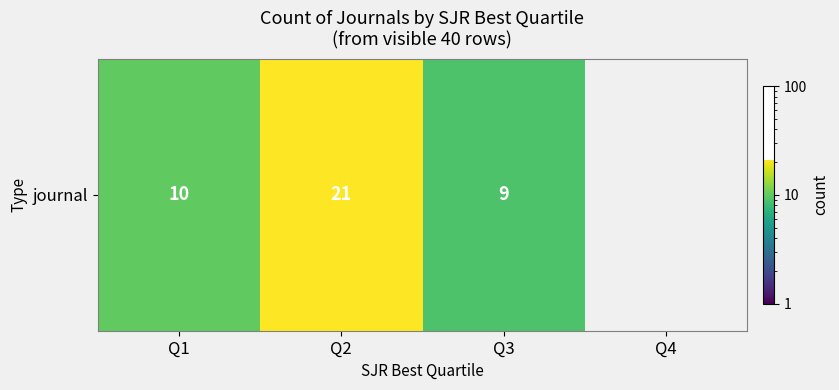

Which category has the highest value across all series?

Q2